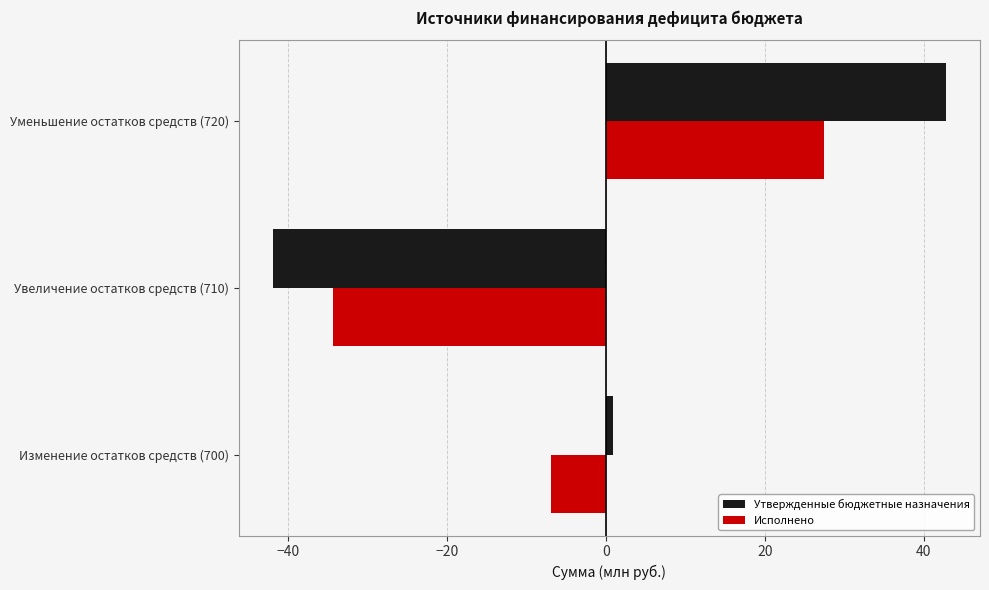

What is the sum of all Утвержденные бюджетные назначения values?

1.8